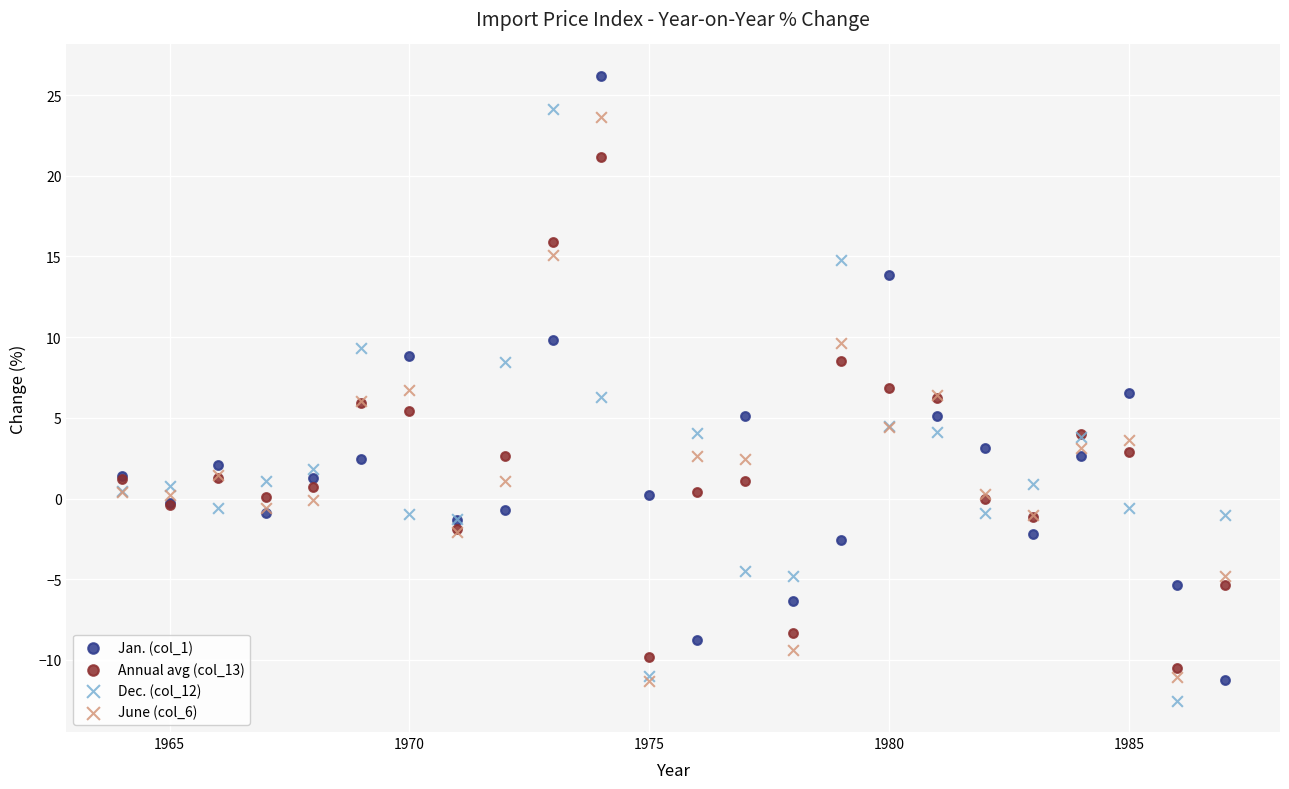

Which series has the largest Y range (max minus min)?

Jan. (col_1)